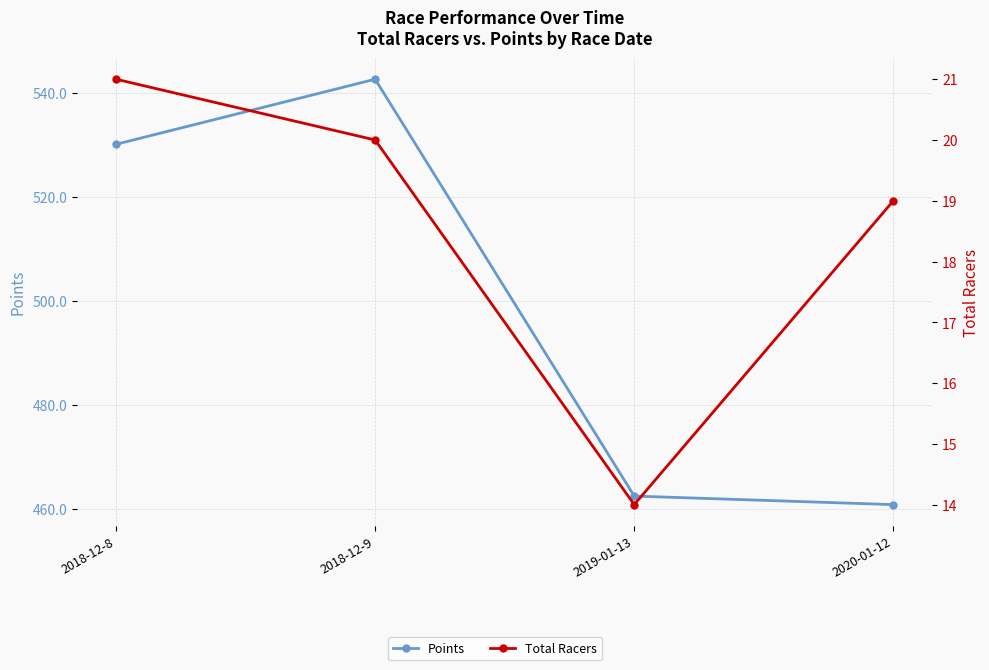

Reading left to right, extract all data points from this chart.

Points: 2018-12-8=530.1	2018-12-9=542.6	2019-01-13=462.4	2020-01-12=460.8
Total Racers: 2018-12-8=21.0	2018-12-9=20.0	2019-01-13=14.0	2020-01-12=19.0